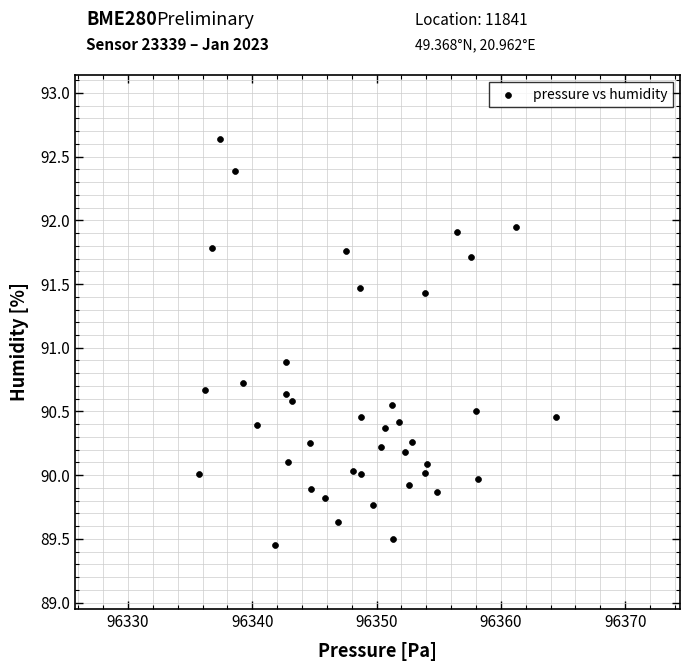

What is the range of X values (max minus min)?

28.7